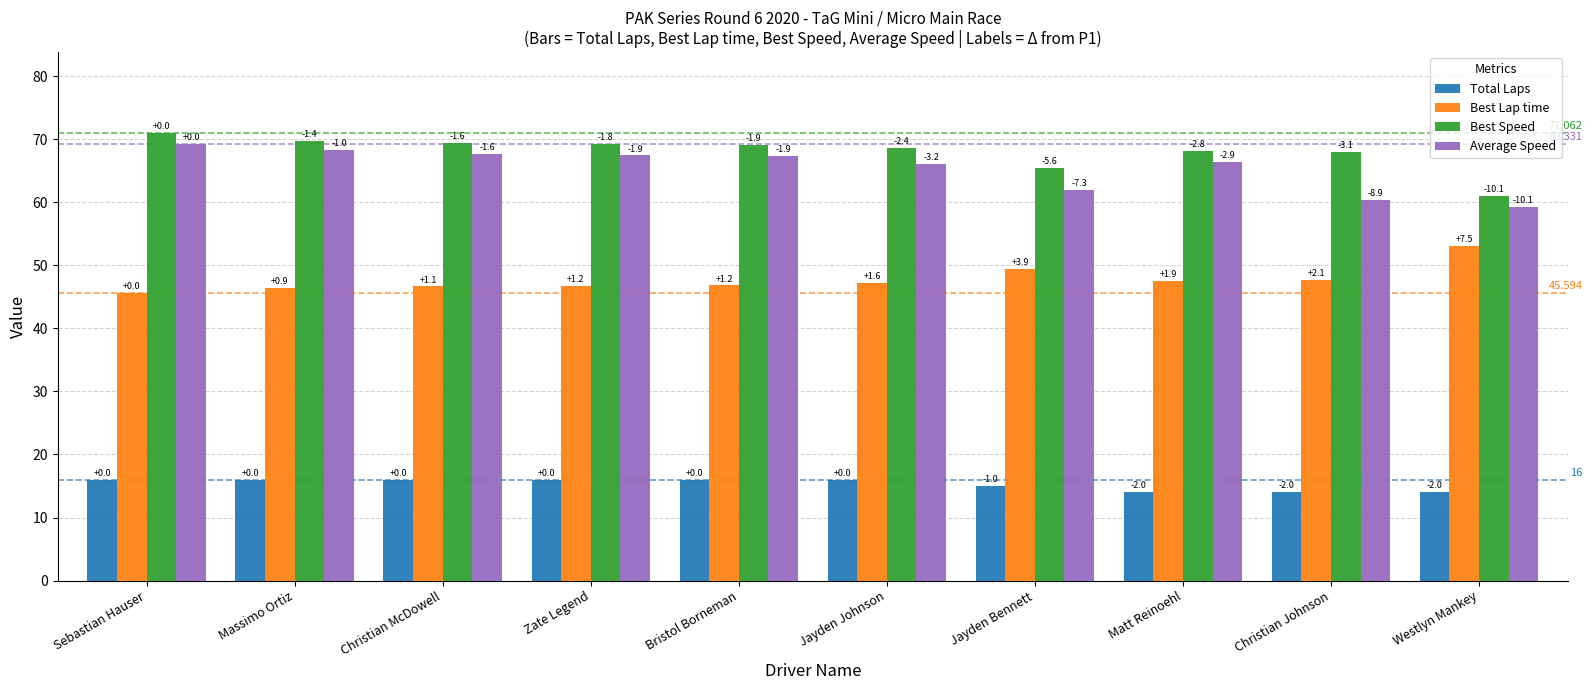

Reading left to right, list all the values displayed in this chart.

Total Laps: Sebastian Hauser=16.0	Massimo Ortiz=16.0	Christian McDowell=16.0	Zate Legend=16.0	Bristol Borneman=16.0	Jayden Johnson=16.0	Jayden Bennett=15.0	Matt Reinoehl=14.0	Christian Johnson=14.0	Westlyn Mankey=14.0
Best Lap time: Sebastian Hauser=45.6	Massimo Ortiz=46.5	Christian McDowell=46.7	Zate Legend=46.8	Bristol Borneman=46.8	Jayden Johnson=47.2	Jayden Bennett=49.5	Matt Reinoehl=47.5	Christian Johnson=47.7	Westlyn Mankey=53.1
Best Speed: Sebastian Hauser=71.1	Massimo Ortiz=69.7	Christian McDowell=69.4	Zate Legend=69.2	Bristol Borneman=69.2	Jayden Johnson=68.6	Jayden Bennett=65.5	Matt Reinoehl=68.2	Christian Johnson=68.0	Westlyn Mankey=61.0
Average Speed: Sebastian Hauser=69.3	Massimo Ortiz=68.4	Christian McDowell=67.7	Zate Legend=67.5	Bristol Borneman=67.4	Jayden Johnson=66.1	Jayden Bennett=62.0	Matt Reinoehl=66.4	Christian Johnson=60.5	Westlyn Mankey=59.3